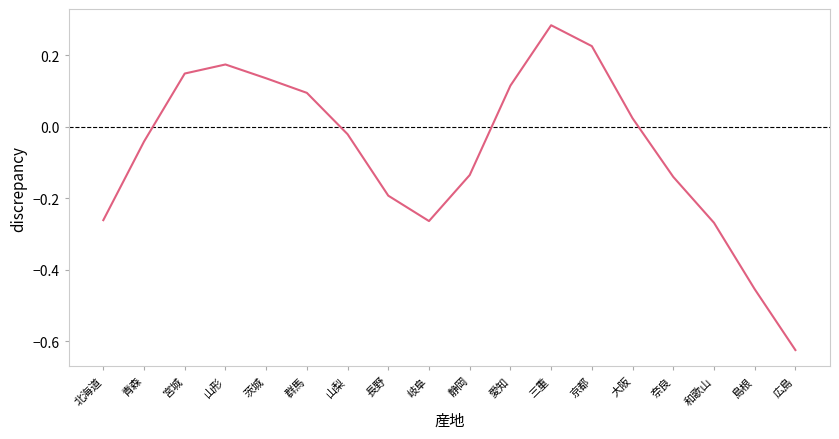

What position from the left is 大阪?

14